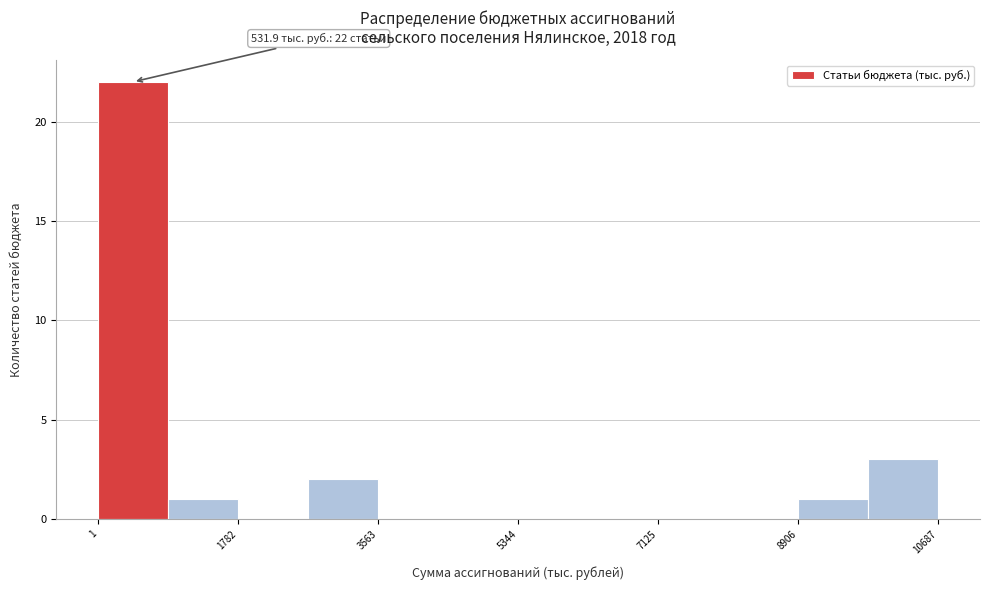

Which range on the x-axis has the tallest bar?

0 to 800